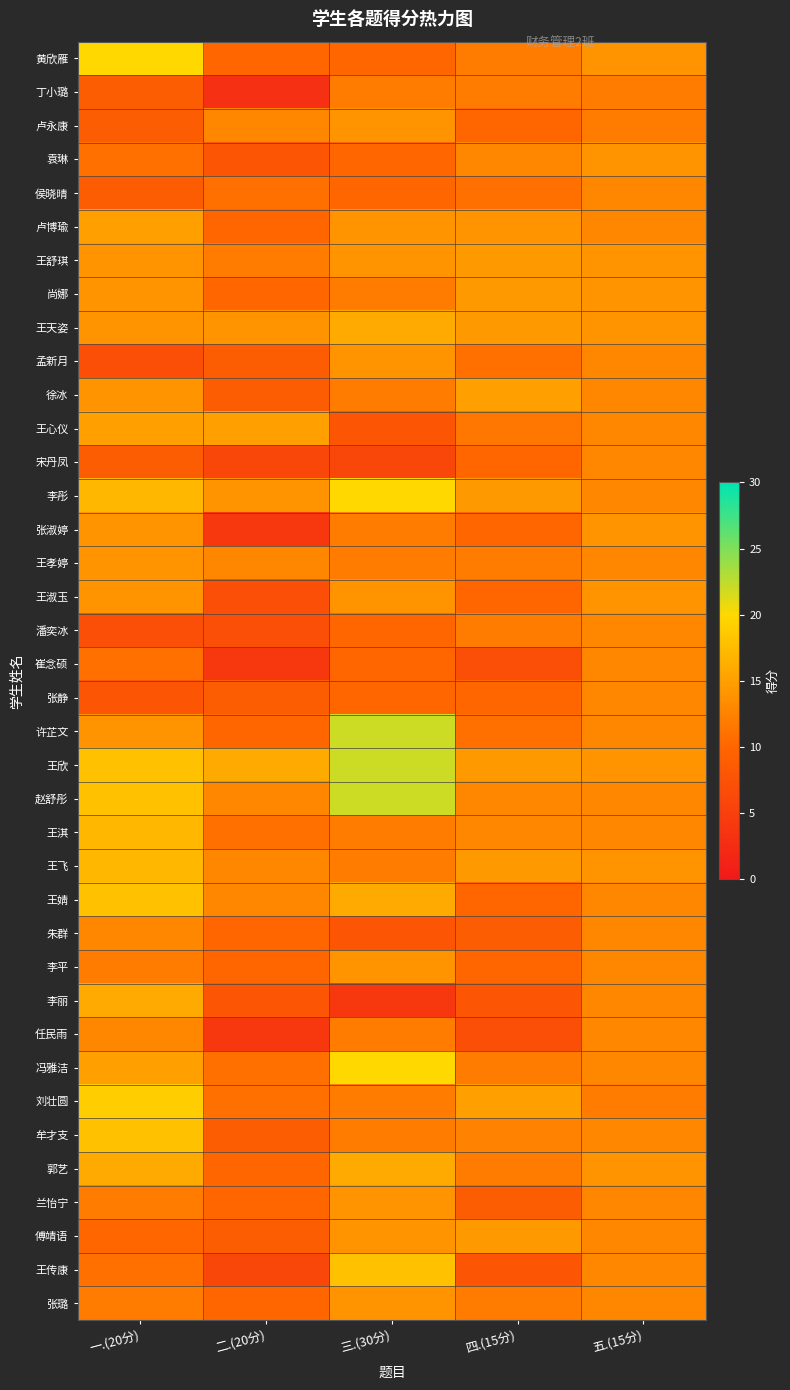

Reading right to left, transcribe all the data shown in this chart.

黄欣雁: 五.(15分)=14.0	四.(15分)=12.0	三.(30分)=10.0	二.(20分)=10.0	一.(20分)=20.0
丁小璐: 五.(15分)=12.0	四.(15分)=12.0	三.(30分)=12.0	二.(20分)=3.0	一.(20分)=9.0
卢永康: 五.(15分)=12.0	四.(15分)=10.0	三.(30分)=14.0	二.(20分)=13.0	一.(20分)=9.0
袁琳: 五.(15分)=14.0	四.(15分)=13.0	三.(30分)=10.0	二.(20分)=8.0	一.(20分)=11.0
侯晓晴: 五.(15分)=13.0	四.(15分)=11.0	三.(30分)=10.0	二.(20分)=11.0	一.(20分)=9.0
卢博瑜: 五.(15分)=13.0	四.(15分)=14.0	三.(30分)=14.0	二.(20分)=10.0	一.(20分)=15.0
王舒琪: 五.(15分)=14.0	四.(15分)=14.5	三.(30分)=14.0	二.(20分)=12.0	一.(20分)=14.0
尚娜: 五.(15分)=14.0	四.(15分)=14.5	三.(30分)=12.0	二.(20分)=10.0	一.(20分)=14.0
王天姿: 五.(15分)=14.0	四.(15分)=14.5	三.(30分)=16.0	二.(20分)=14.0	一.(20分)=14.0
孟新月: 五.(15分)=13.0	四.(15分)=11.0	三.(30分)=14.0	二.(20分)=9.0	一.(20分)=7.0
徐冰: 五.(15分)=13.0	四.(15分)=15.0	三.(30分)=12.0	二.(20分)=9.0	一.(20分)=14.0
王心仪: 五.(15分)=13.0	四.(15分)=11.5	三.(30分)=8.0	二.(20分)=15.0	一.(20分)=15.0
宋丹凤: 五.(15分)=13.0	四.(15分)=10.0	三.(30分)=6.0	二.(20分)=6.0	一.(20分)=9.0
李彤: 五.(15分)=13.0	四.(15分)=14.5	三.(30分)=20.0	二.(20分)=14.0	一.(20分)=17.0
张淑婷: 五.(15分)=14.0	四.(15分)=10.0	三.(30分)=12.0	二.(20分)=4.0	一.(20分)=14.0
王孝婷: 五.(15分)=13.0	四.(15分)=12.0	三.(30分)=12.0	二.(20分)=13.0	一.(20分)=14.0
王淑玉: 五.(15分)=14.0	四.(15分)=10.0	三.(30分)=14.0	二.(20分)=7.0	一.(20分)=14.0
潘奕冰: 五.(15分)=13.0	四.(15分)=12.0	三.(30分)=10.0	二.(20分)=7.0	一.(20分)=7.0
崔念硕: 五.(15分)=13.0	四.(15分)=7.0	三.(30分)=10.0	二.(20分)=4.0	一.(20分)=11.0
张静: 五.(15分)=13.0	四.(15分)=10.0	三.(30分)=10.0	二.(20分)=9.0	一.(20分)=8.0
许芷文: 五.(15分)=13.0	四.(15分)=11.0	三.(30分)=22.0	二.(20分)=10.0	一.(20分)=14.0
王欣: 五.(15分)=14.0	四.(15分)=14.5	三.(30分)=22.0	二.(20分)=16.0	一.(20分)=18.0
赵舒彤: 五.(15分)=13.0	四.(15分)=13.0	三.(30分)=22.0	二.(20分)=13.0	一.(20分)=18.0
王淇: 五.(15分)=13.0	四.(15分)=13.0	三.(30分)=12.0	二.(20分)=11.0	一.(20分)=17.0
王飞: 五.(15分)=14.0	四.(15分)=14.5	三.(30分)=12.0	二.(20分)=13.0	一.(20分)=17.0
王婧: 五.(15分)=13.0	四.(15分)=10.0	三.(30分)=16.0	二.(20分)=13.0	一.(20分)=18.0
朱群: 五.(15分)=13.0	四.(15分)=9.0	三.(30分)=8.0	二.(20分)=10.0	一.(20分)=13.0
李平: 五.(15分)=13.0	四.(15分)=10.0	三.(30分)=14.0	二.(20分)=10.0	一.(20分)=12.0
李丽: 五.(15分)=13.0	四.(15分)=8.0	三.(30分)=4.0	二.(20分)=8.0	一.(20分)=16.0
任民雨: 五.(15分)=13.0	四.(15分)=7.0	三.(30分)=12.0	二.(20分)=4.0	一.(20分)=13.0
冯雅洁: 五.(15分)=13.0	四.(15分)=12.0	三.(30分)=20.0	二.(20分)=11.0	一.(20分)=15.0
刘壮圆: 五.(15分)=12.0	四.(15分)=15.0	三.(30分)=12.0	二.(20分)=11.0	一.(20分)=19.0
牟才支: 五.(15分)=13.0	四.(15分)=12.5	三.(30分)=12.0	二.(20分)=9.0	一.(20分)=18.0
郭艺: 五.(15分)=14.0	四.(15分)=12.0	三.(30分)=16.0	二.(20分)=10.0	一.(20分)=16.0
兰怡宁: 五.(15分)=13.0	四.(15分)=9.0	三.(30分)=14.0	二.(20分)=10.0	一.(20分)=12.0
傅靖语: 五.(15分)=13.0	四.(15分)=14.5	三.(30分)=14.0	二.(20分)=9.0	一.(20分)=10.0
王传康: 五.(15分)=13.0	四.(15分)=8.0	三.(30分)=18.0	二.(20分)=6.0	一.(20分)=11.0
张璐: 五.(15分)=13.0	四.(15分)=12.0	三.(30分)=14.0	二.(20分)=10.0	一.(20分)=12.0